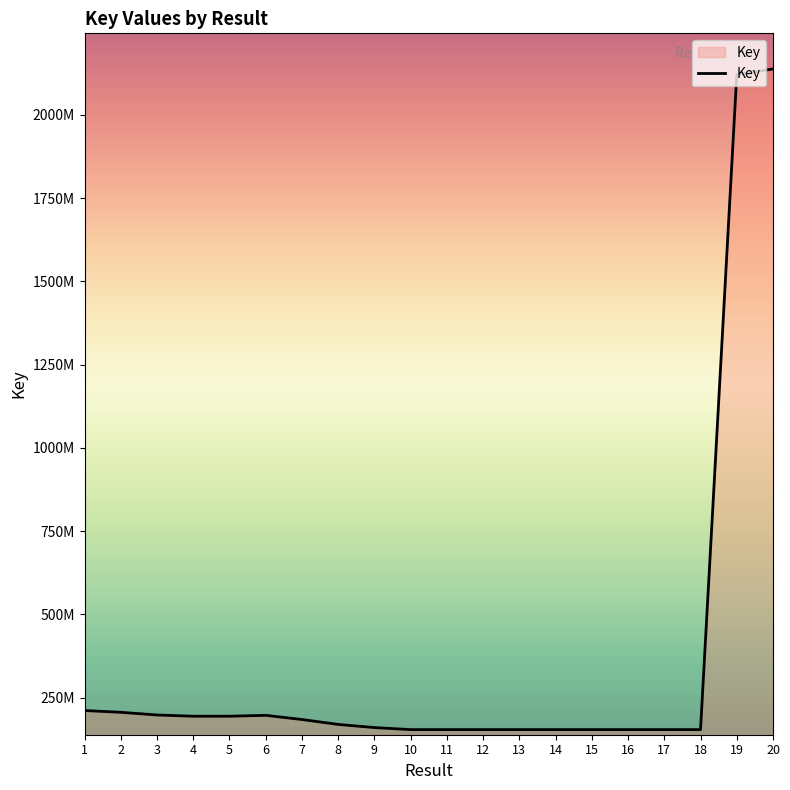

Does the chart display data point markers on the line(s)?

No